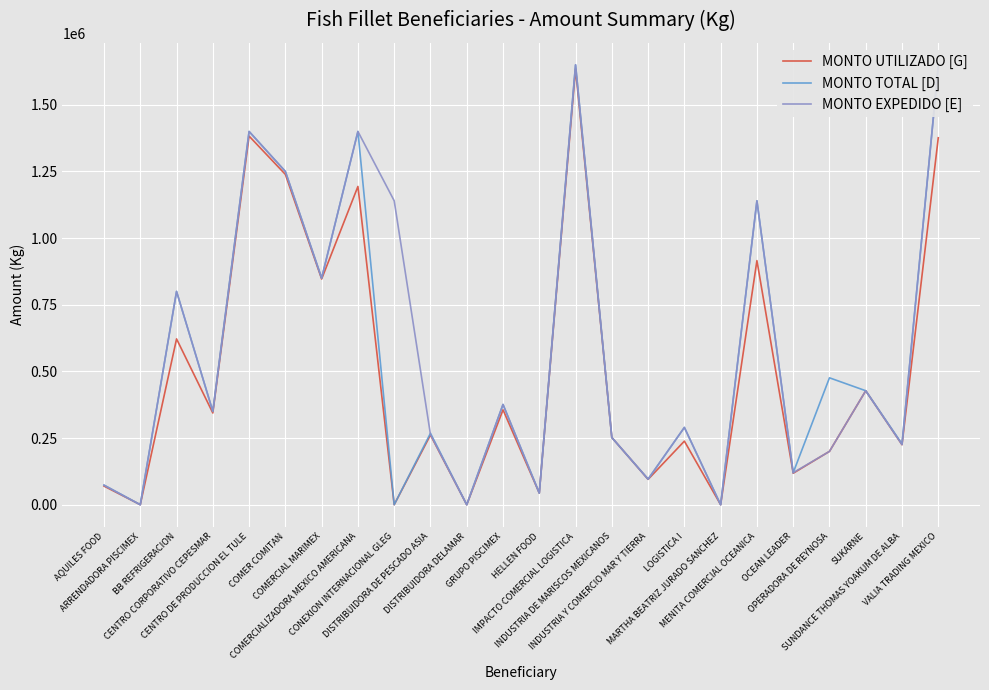

What is the greatest value displayed?

1650000